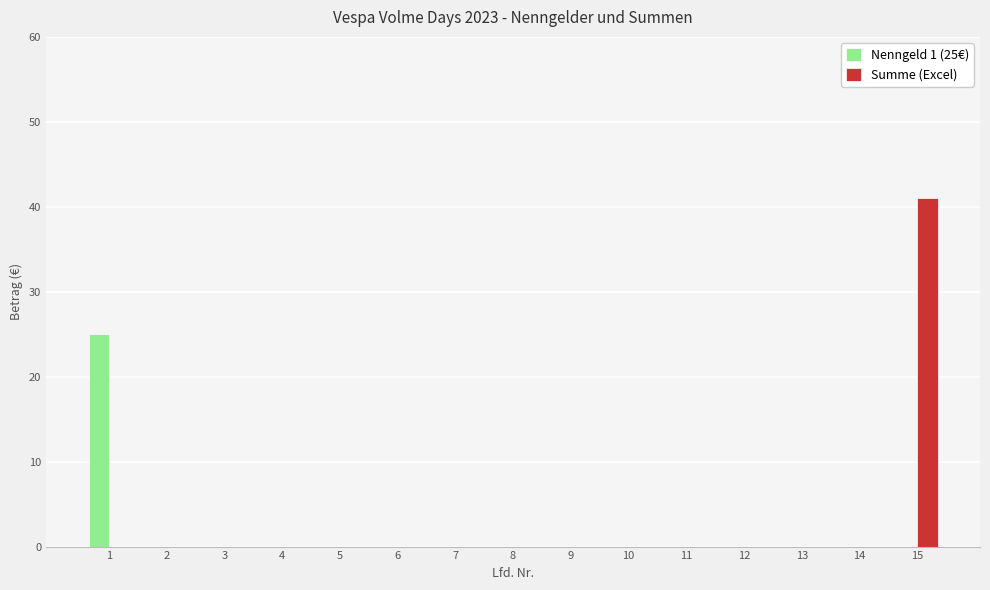

True or false: Nenngeld 1 (25€) has a value of 0 at 7.

True